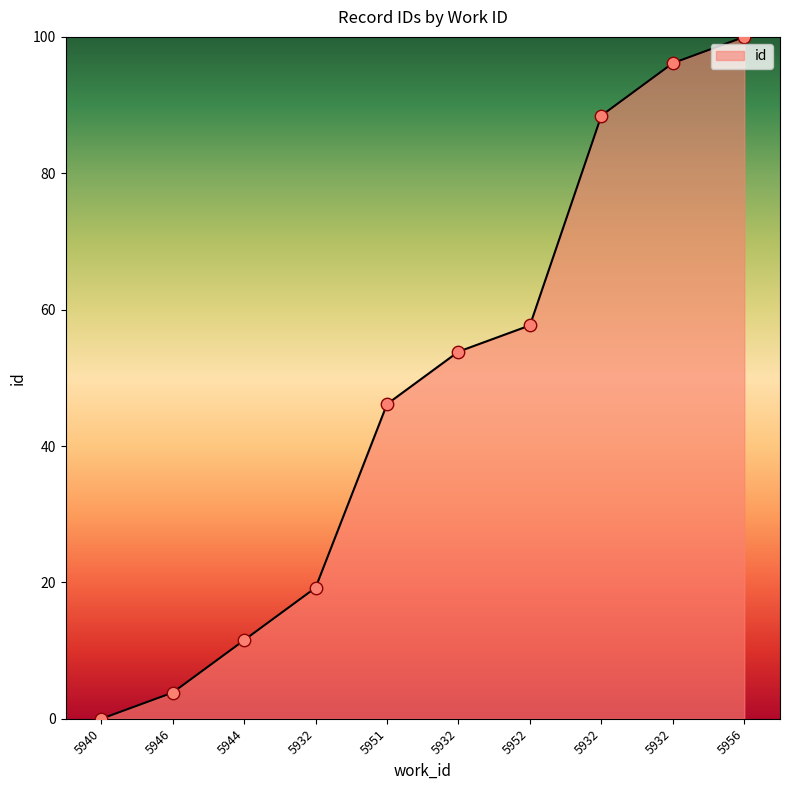

Between 5946 and 5956, which is larger?

5956